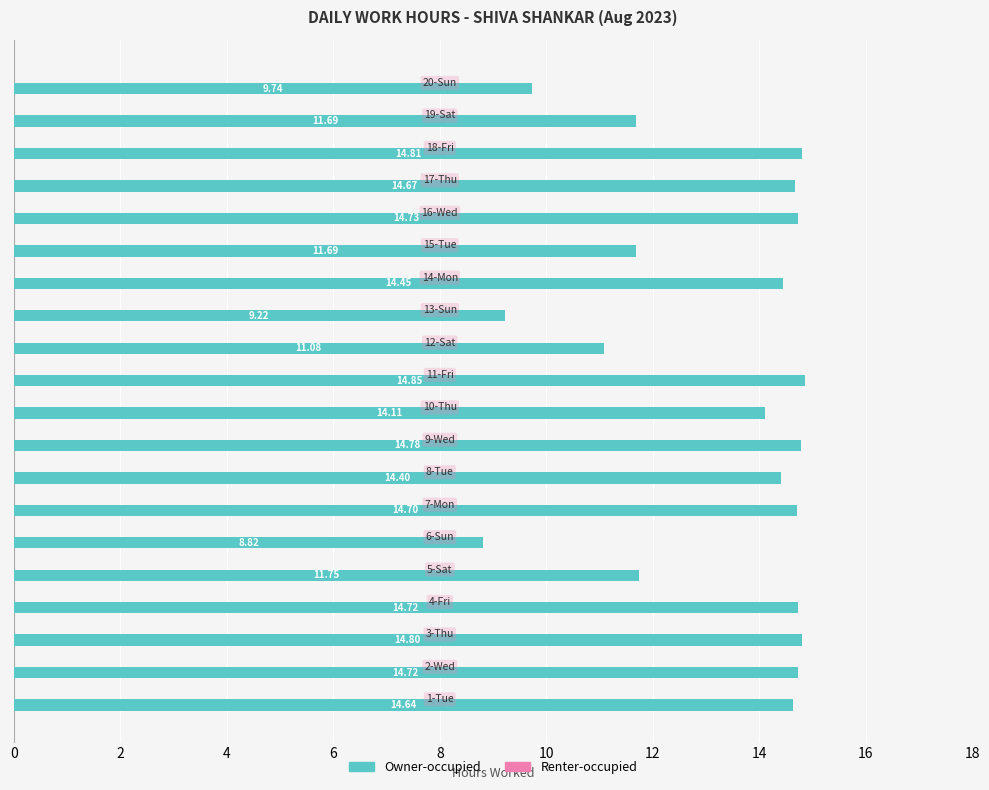

What is the sum of all values?

264.4